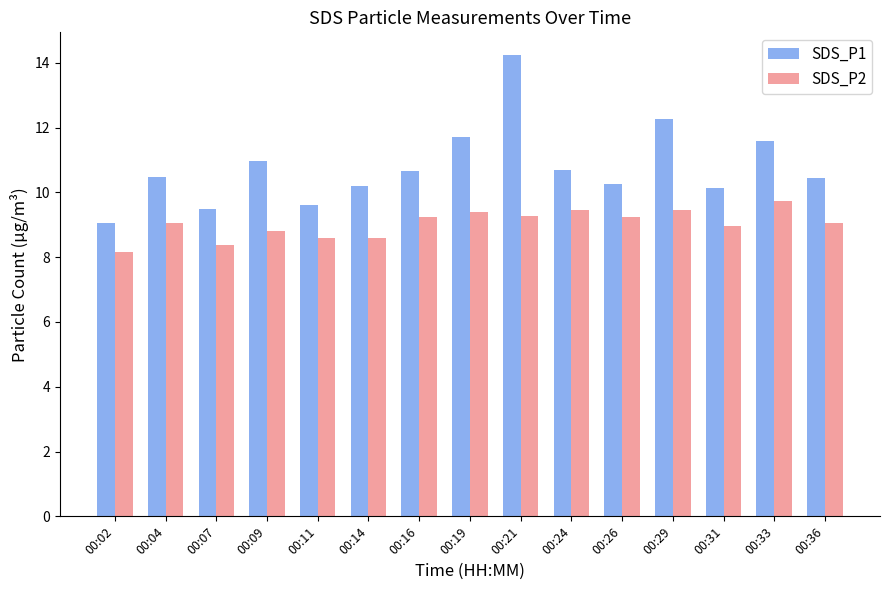

Which series has the largest range (max minus min)?

SDS_P1